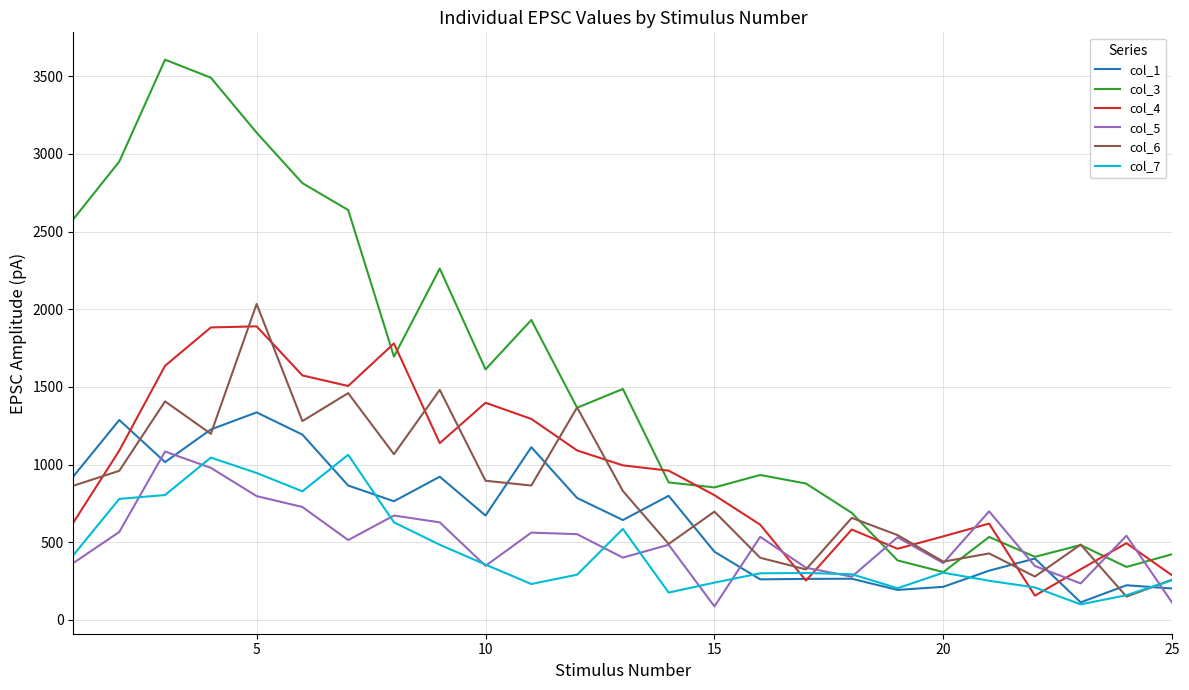

In col_7, how many points are higher than both neighbors (excluding endpoints)?

5